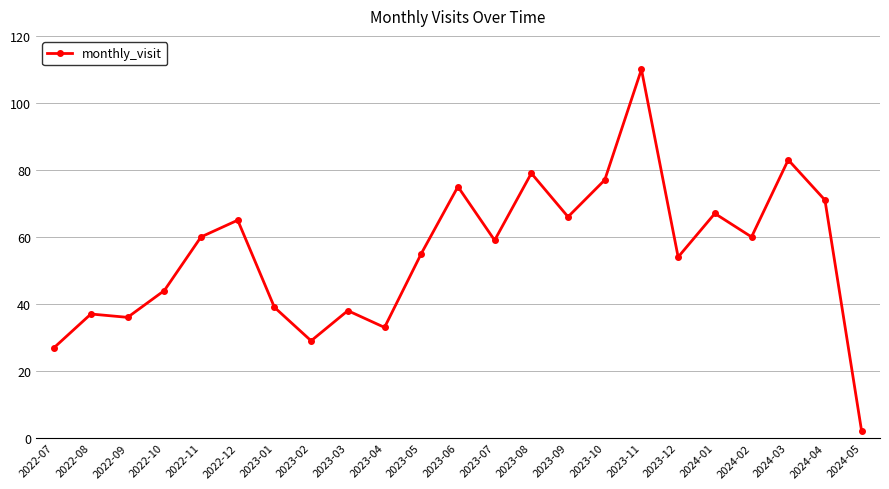

What is the greatest value displayed?

110